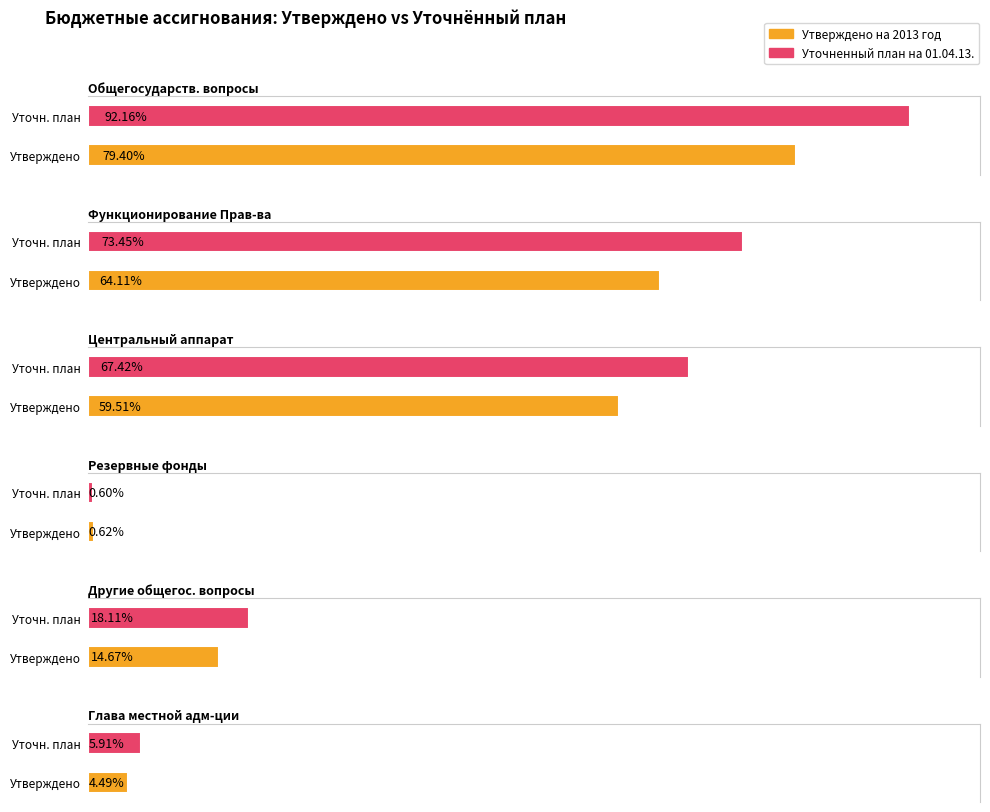

How many groups of bars are there?

6